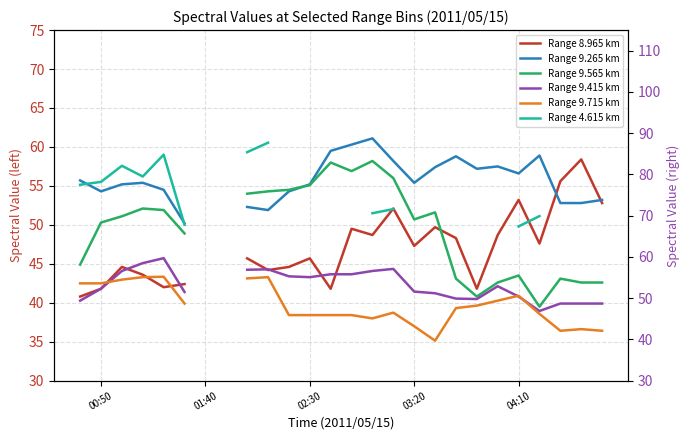

Where do Range 9.415 km and Range 9.565 km first cross each other?

18 and 19